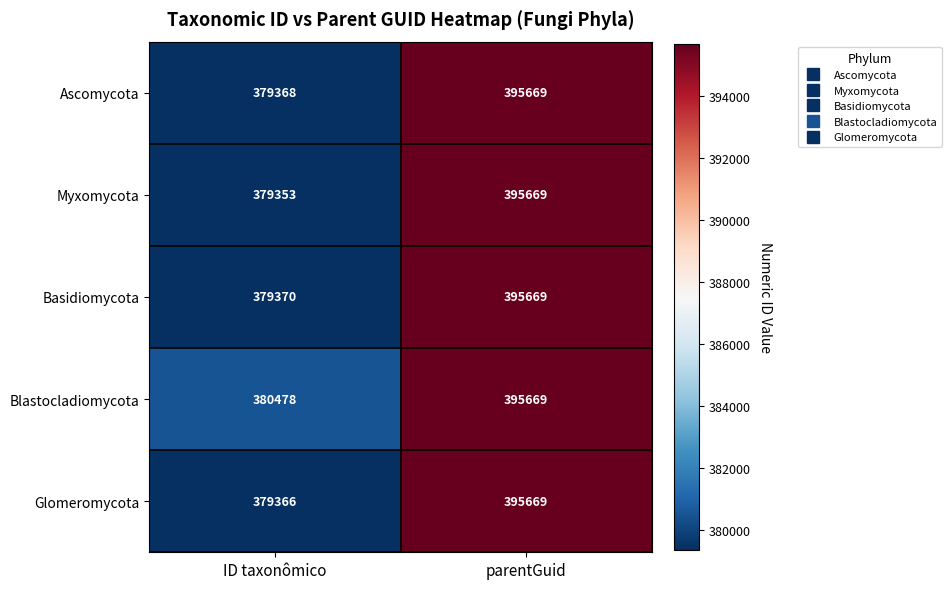

What is the sum of the Blastocladiomycota values at parentGuid and ID taxonômico?

776147